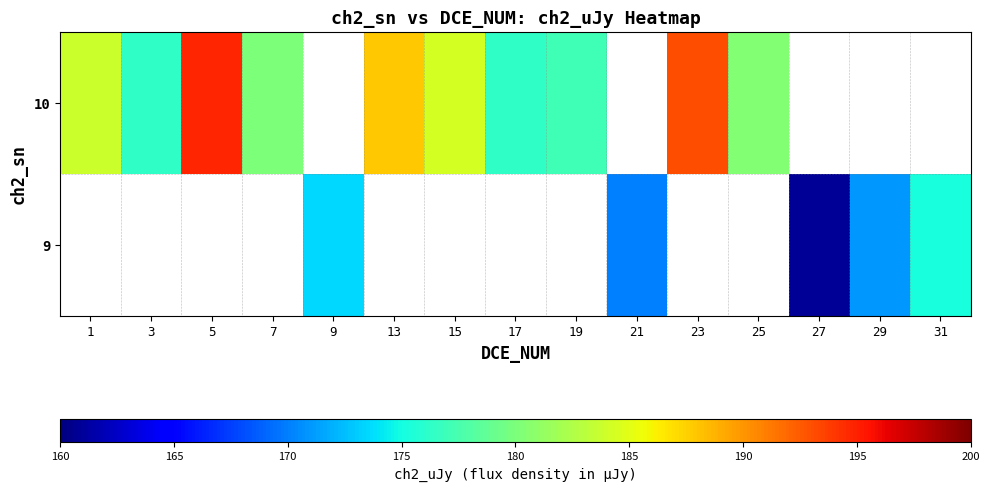

Where does the 10 series first go above 194?

5